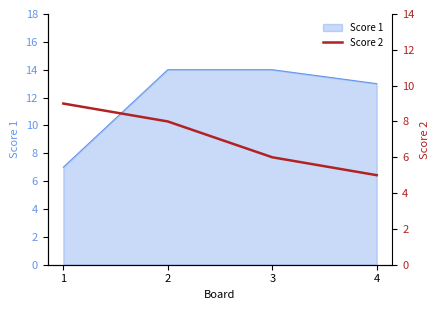

What is the minimum value for Score 1?

7